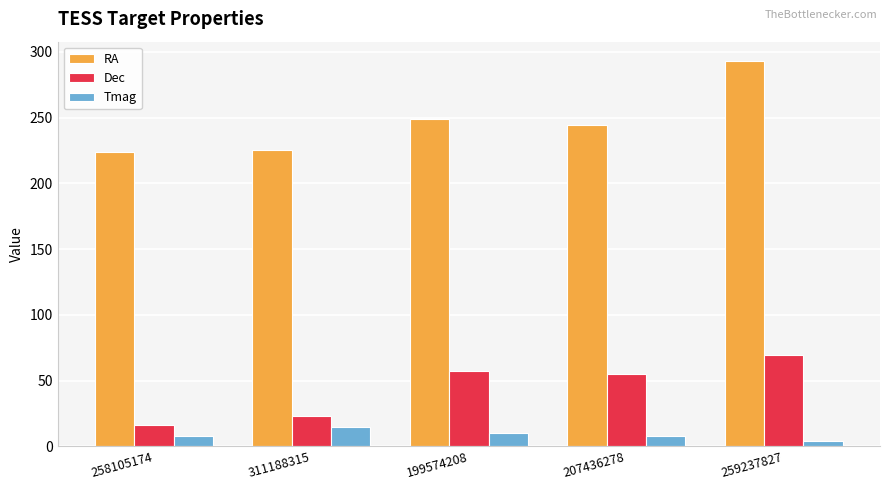

Which category has the highest value in the RA series?

259237827